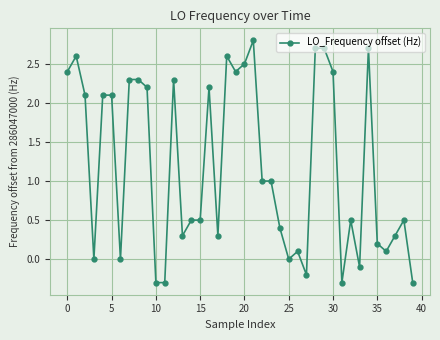

What is the smallest value displayed?

-0.3